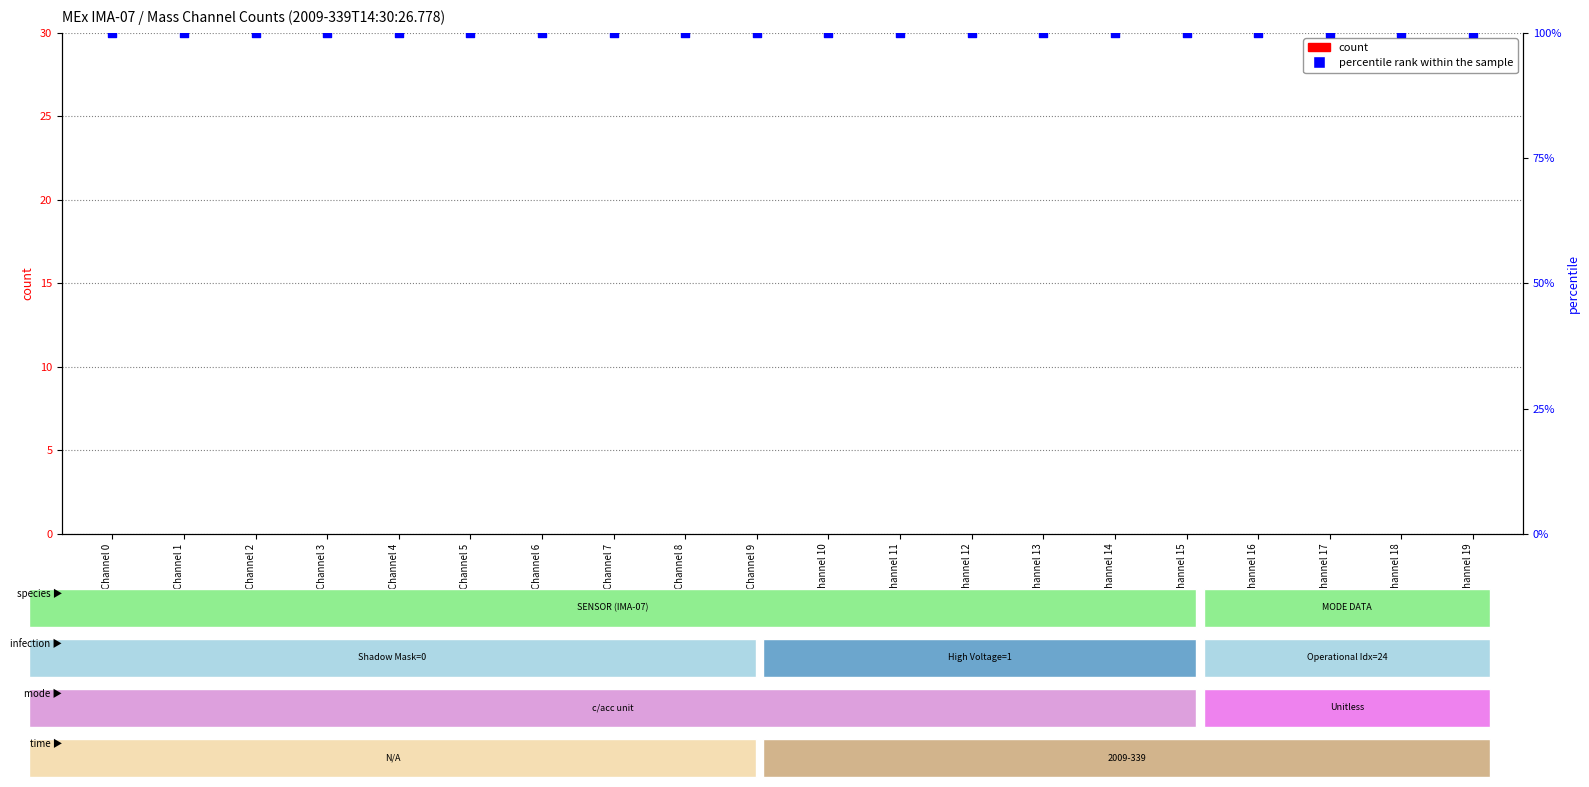

At how many categories does at least one series exceed 0?

20